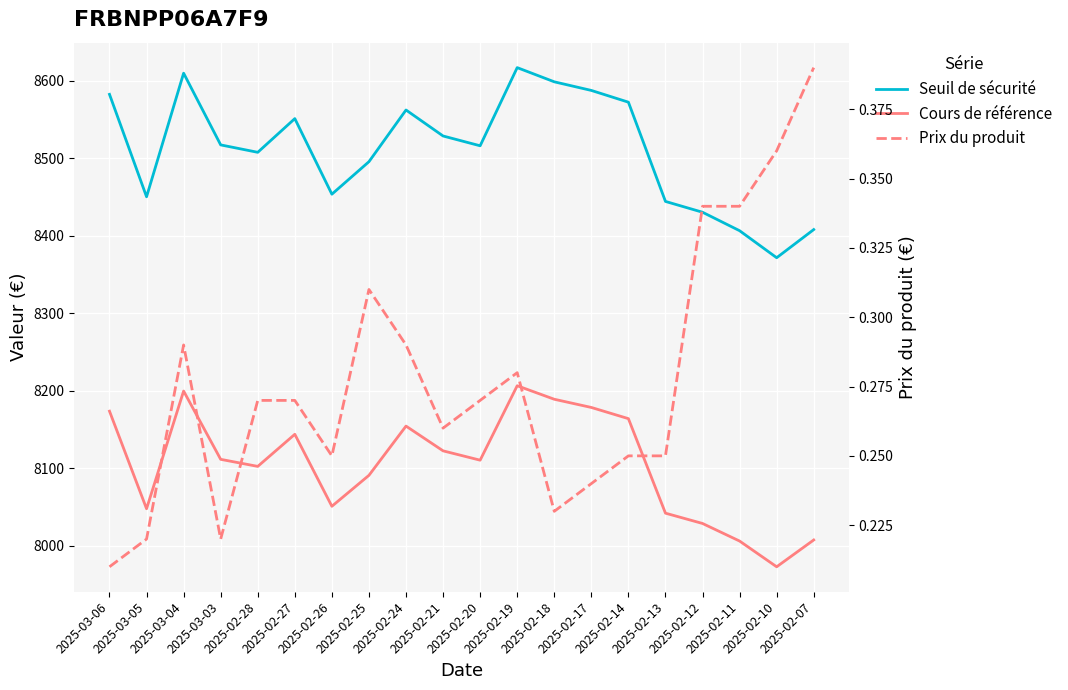

The Cours de référence series shows 8091.0 at 2025-02-25. True or false?

True